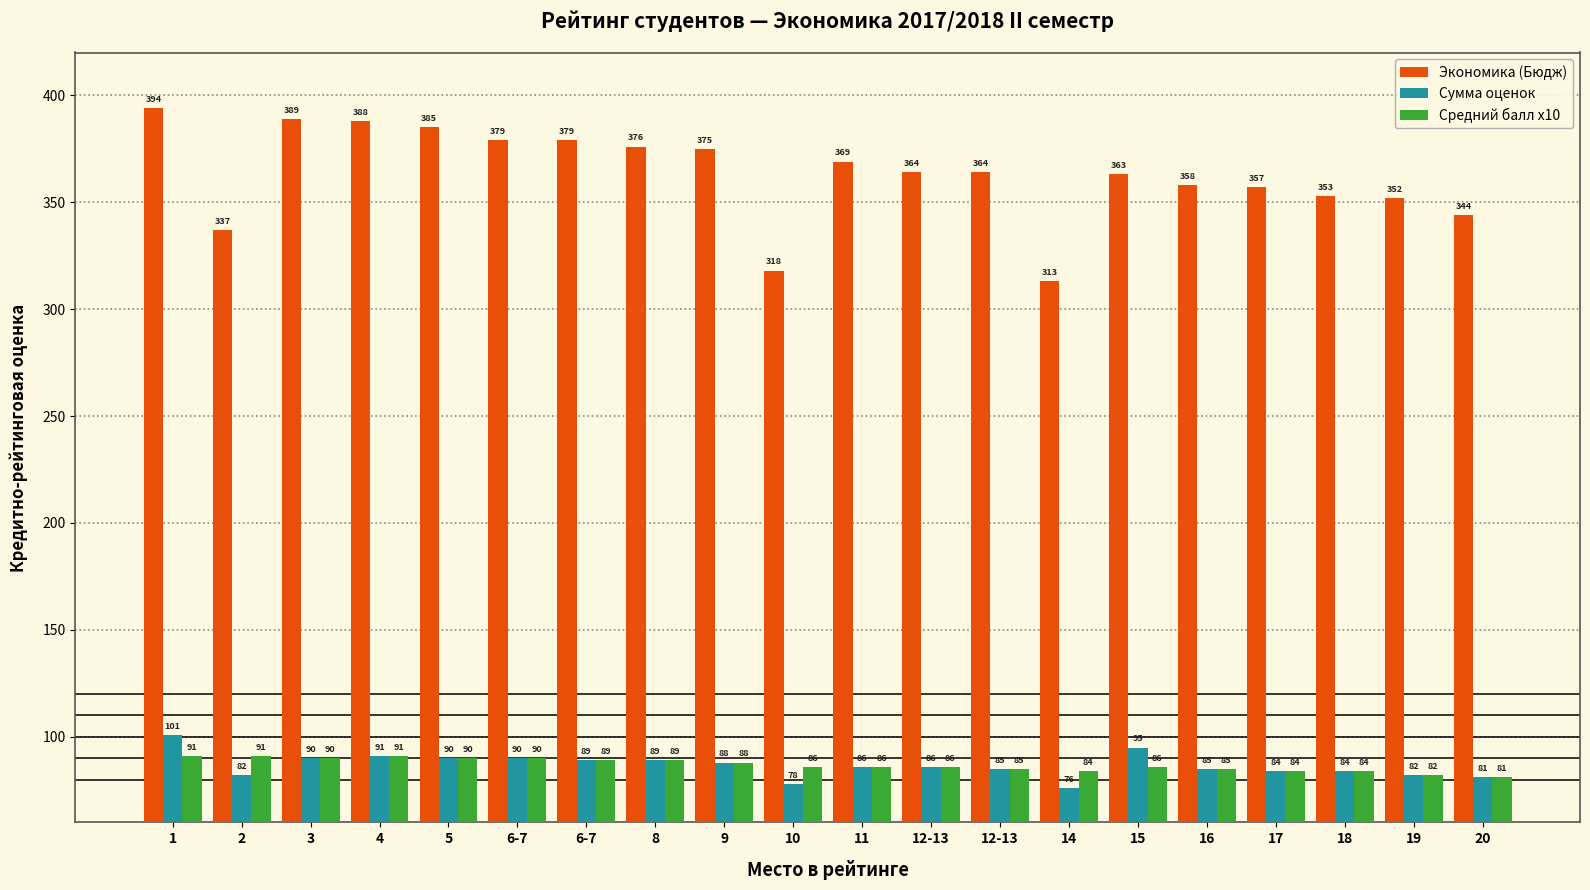

Does the chart contain any negative values?

No